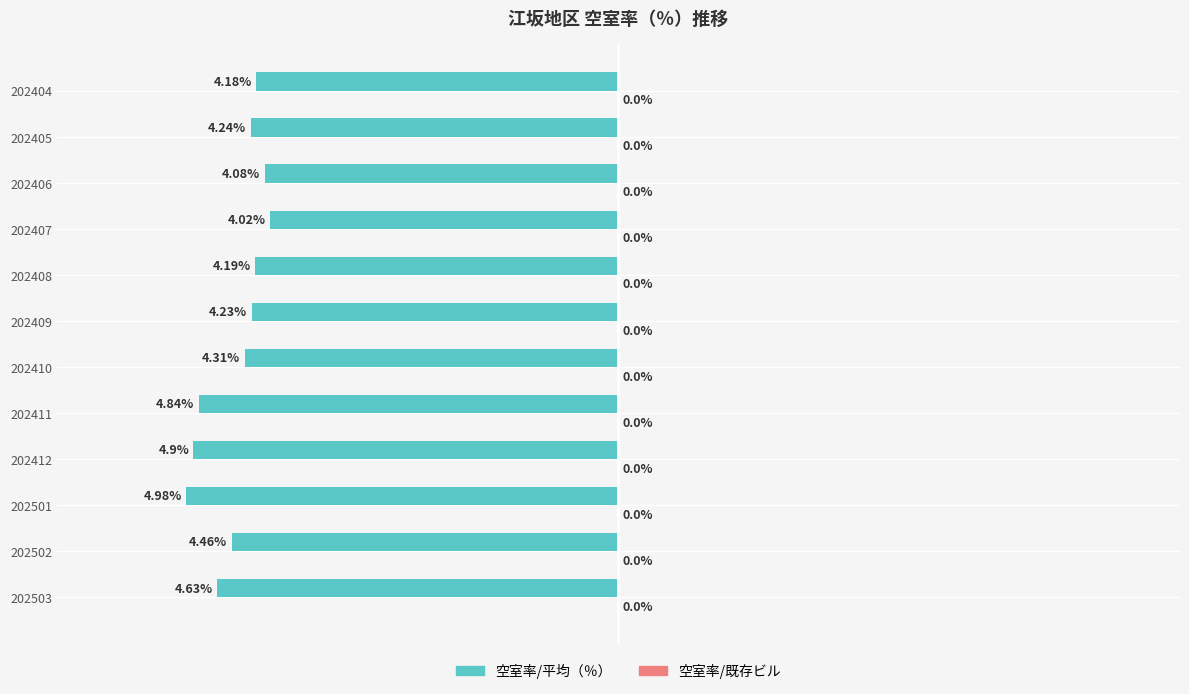

Does the chart contain any negative values?

Yes